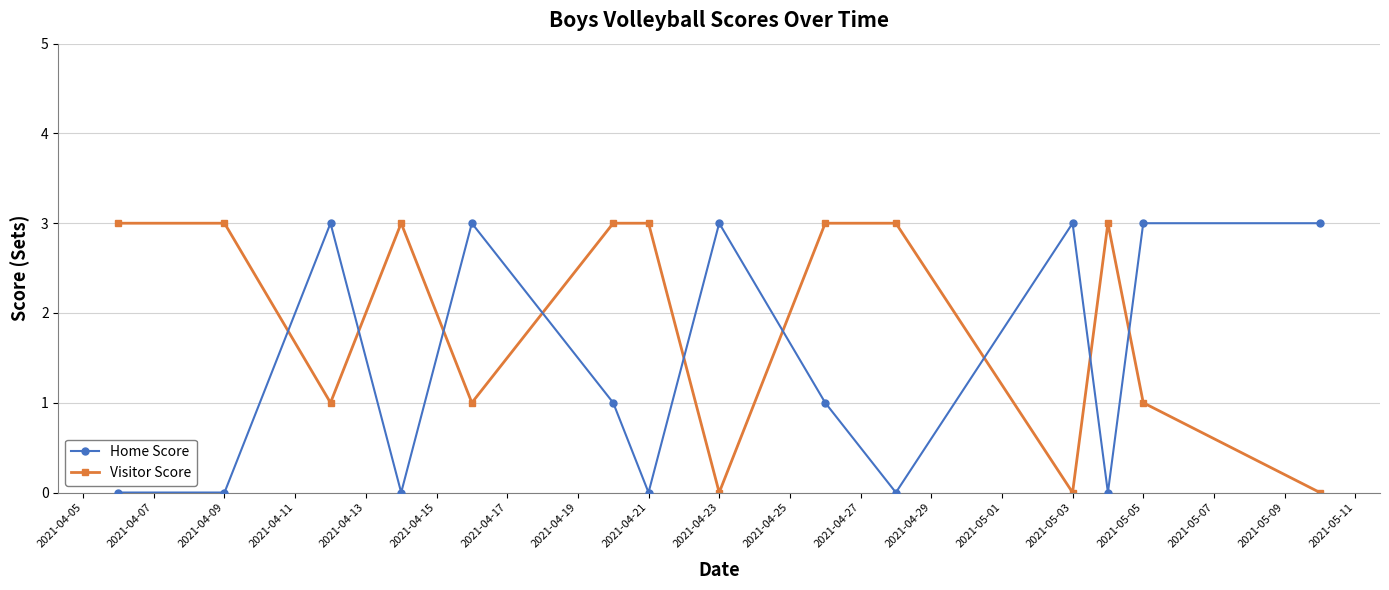

What are all the series names shown in the legend?

Home Score, Visitor Score